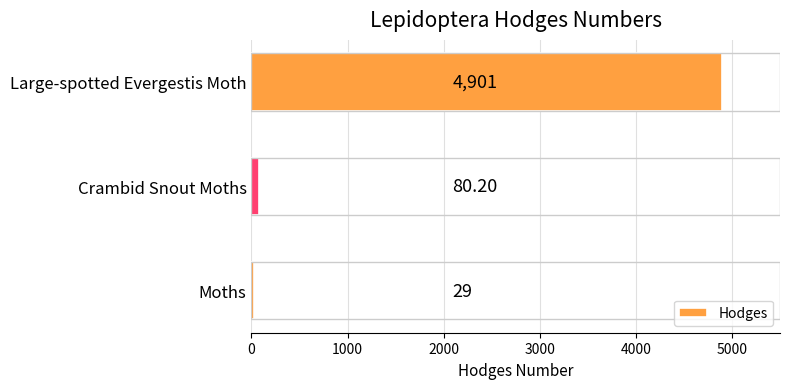

Between Crambid Snout Moths and Large-spotted Evergestis Moth, which is larger?

Large-spotted Evergestis Moth